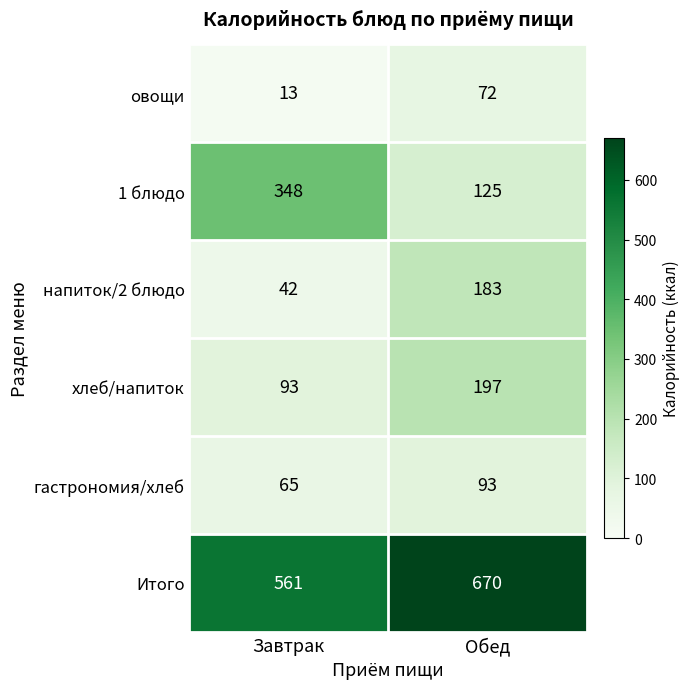

What is the average value of the Итого series?

616